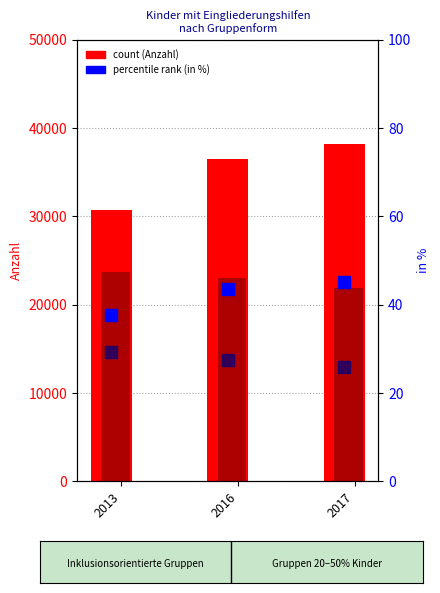

Read the Inklusionsorientierte (Anzahl) value at 2016.

36466.0